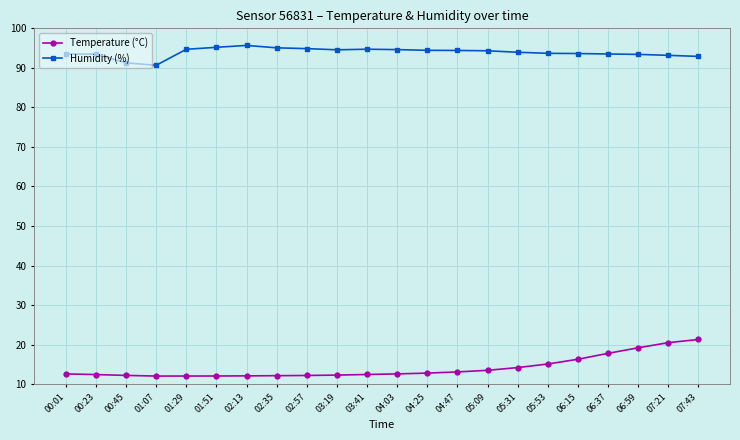

True or false: Temperature (°C) has a value of 19.9 at 03:41.

False